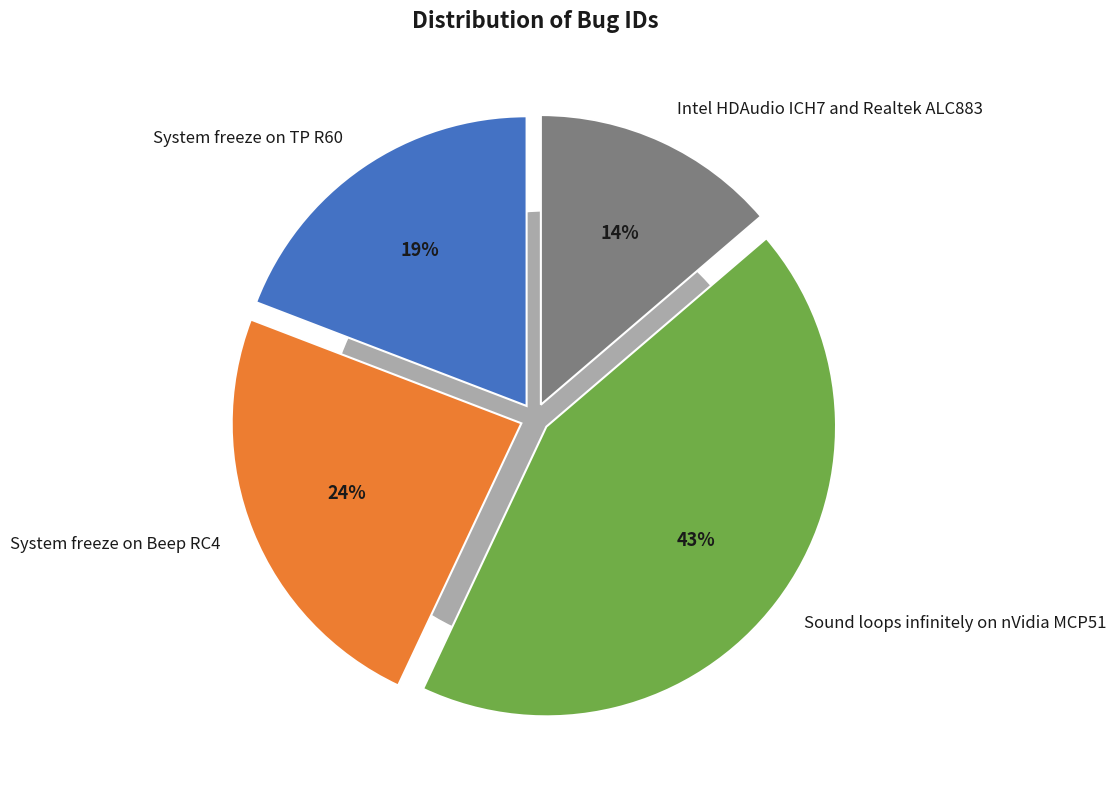

Is there a majority slice in this chart?

No